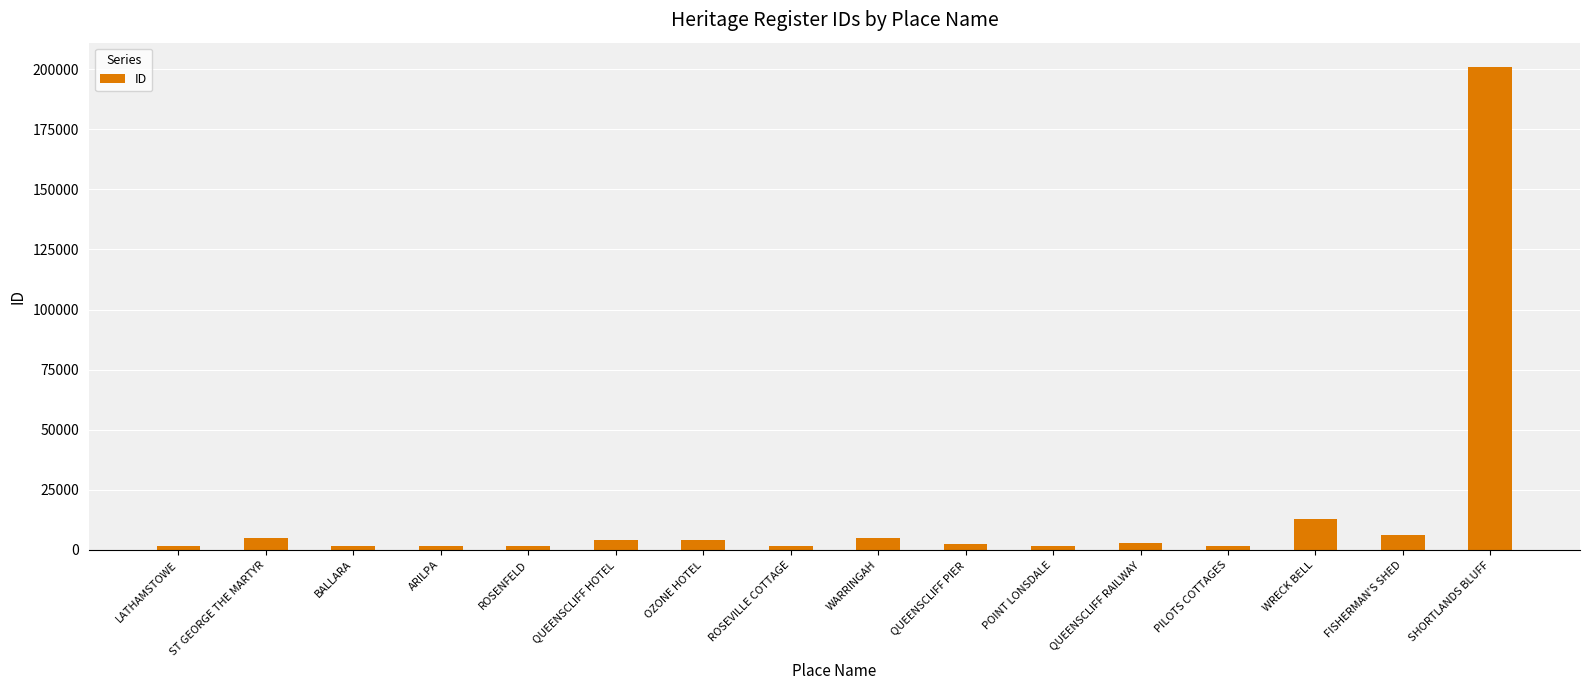

What is the label of the 5th bar from the right?

QUEENSCLIFF RAILWAY